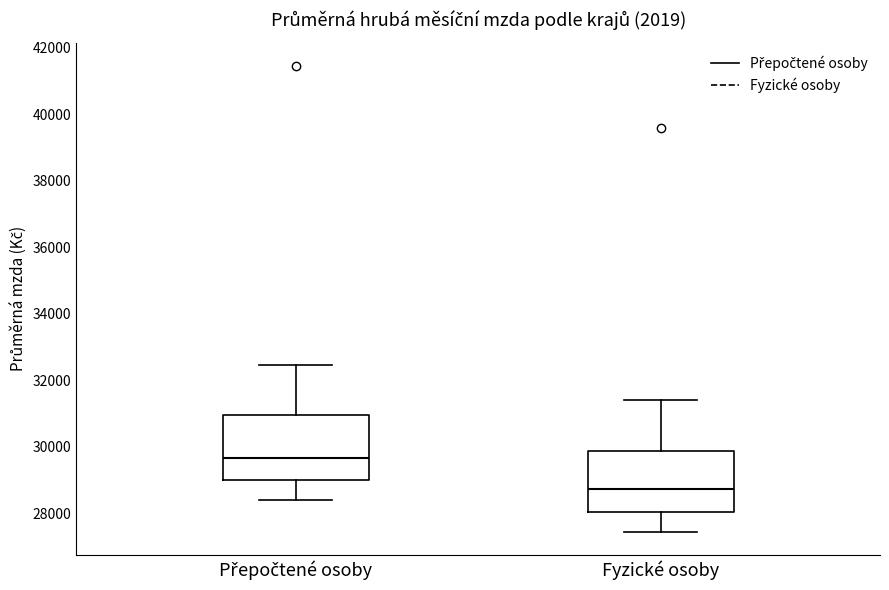

Where is the upper edge of the box for Přepočtené osoby on the y-axis? The values are not printed on the chart, so give them approximately, as read against the axis.

31000